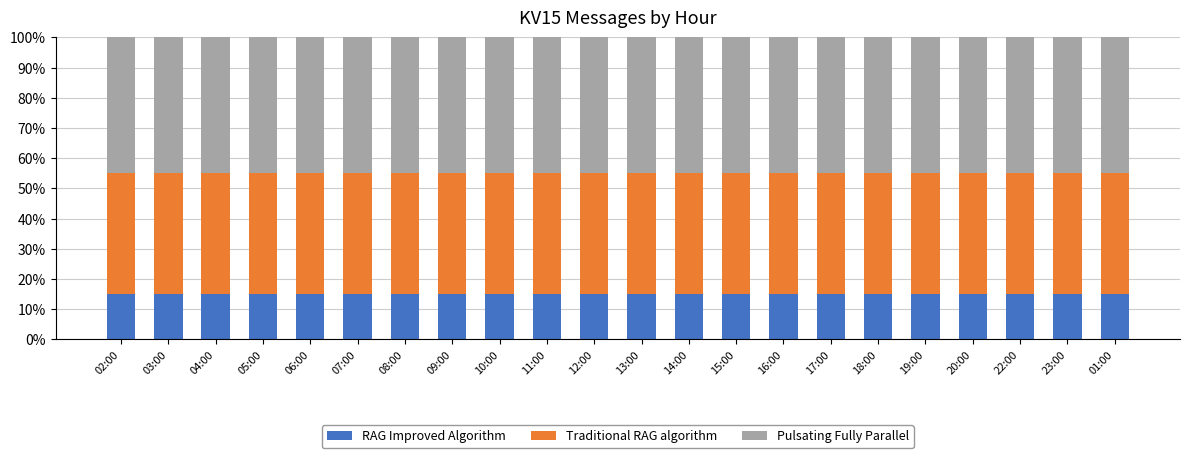

What is the minimum value for RAG Improved Algorithm?

15.0